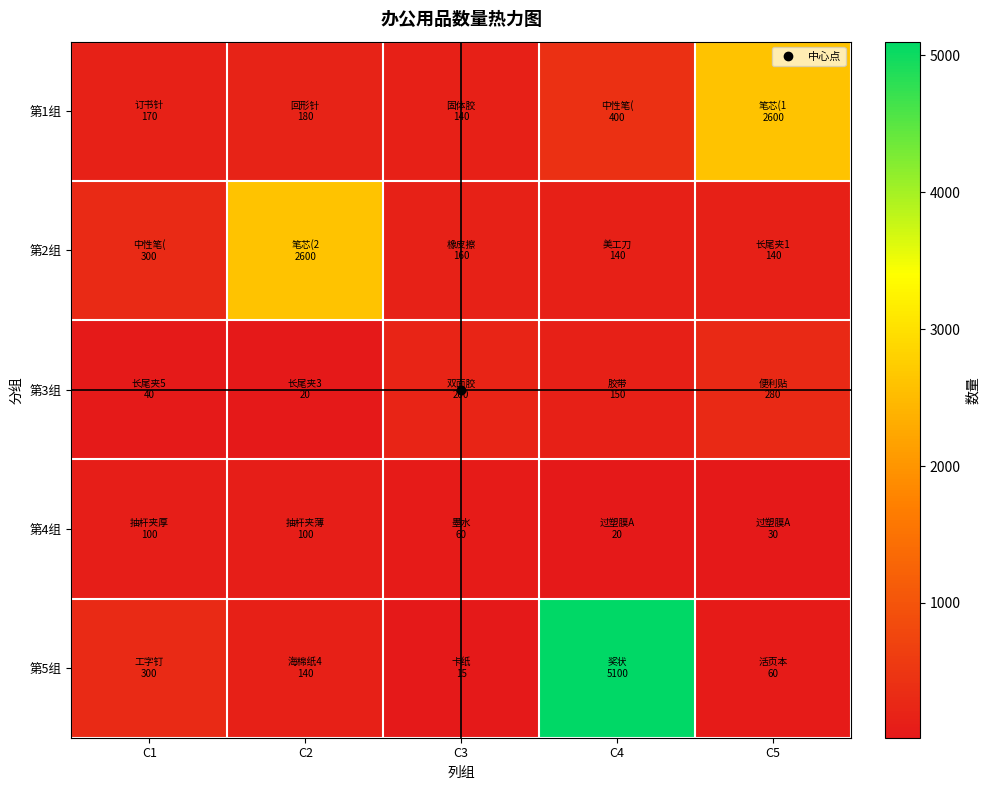

Count the number of data series in this chart.

5